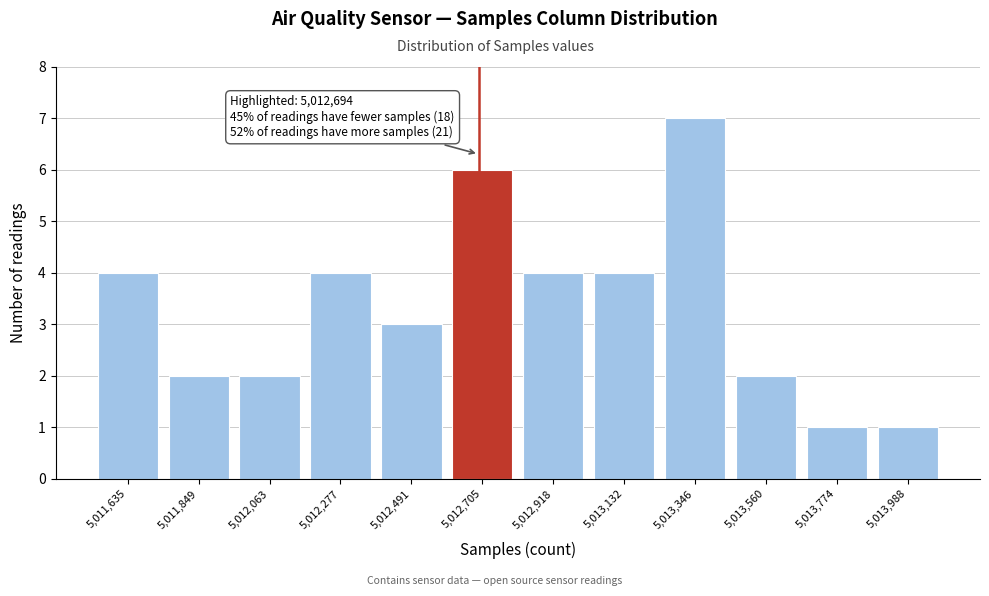

Over which range of the x-axis is the bar tallest?

5013250 to 5013450